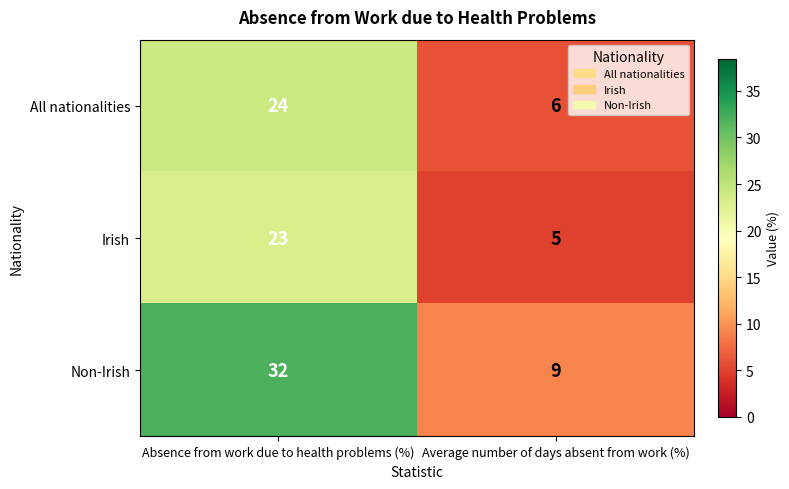

Between Absence from work due to health problems (%) and Average number of days absent from work (%), which series saw the biggest shift?

Non-Irish